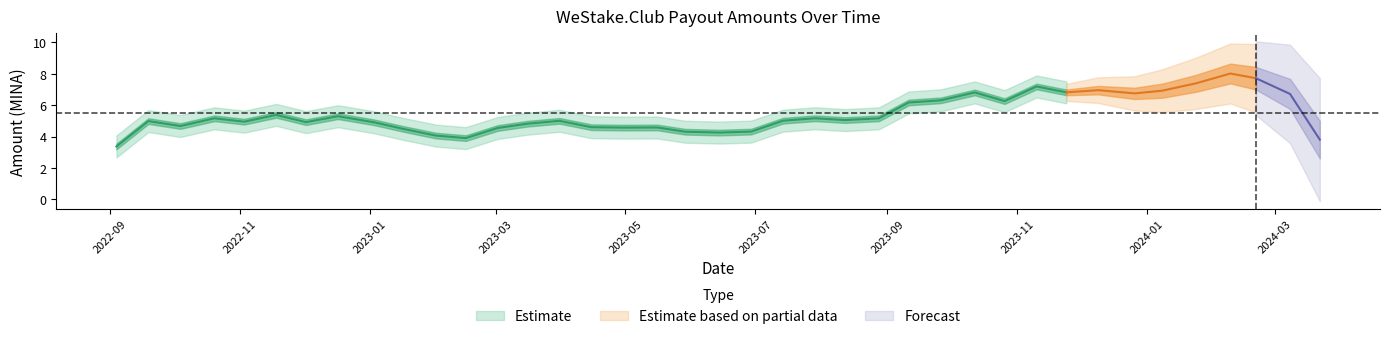

What is the label of the 9th point from the left?

2023-01-03